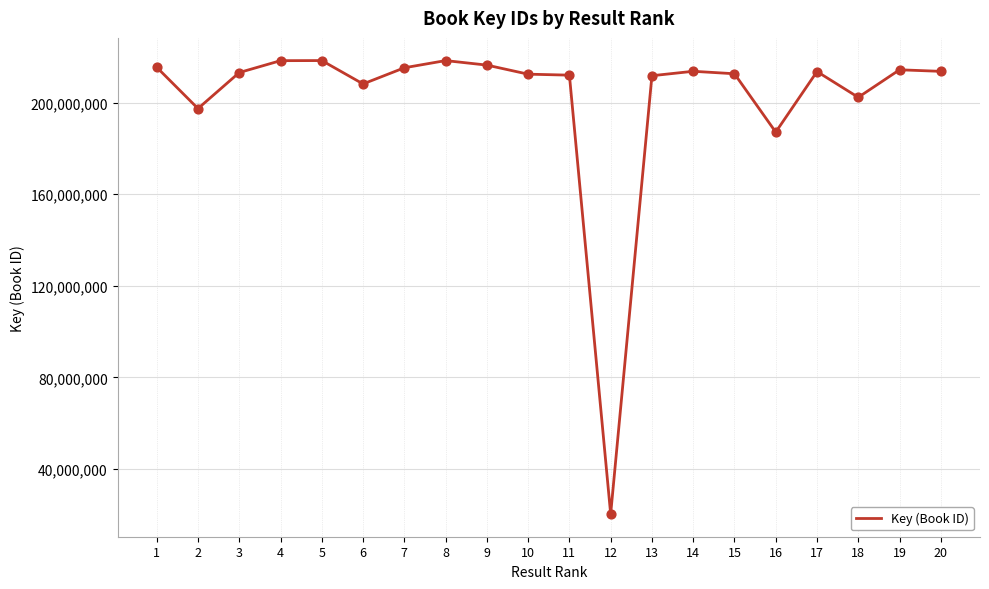

What is the change in value from 8 to 12?

-197946434